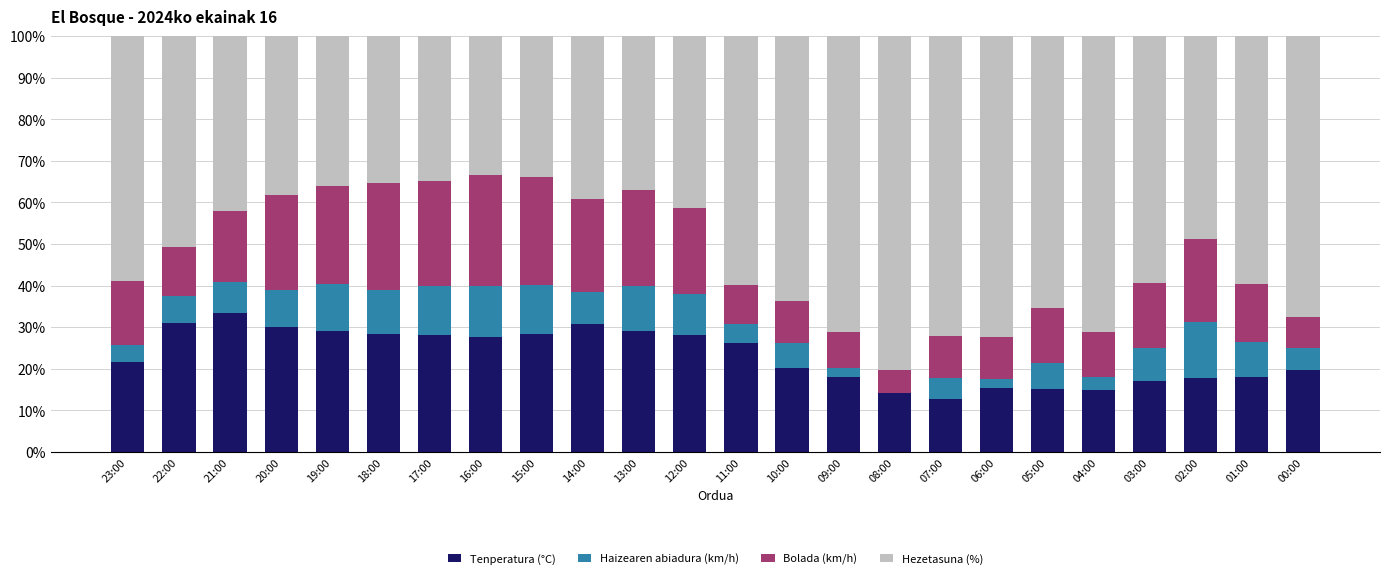

What is the total value across all series at 19:00?

100.0